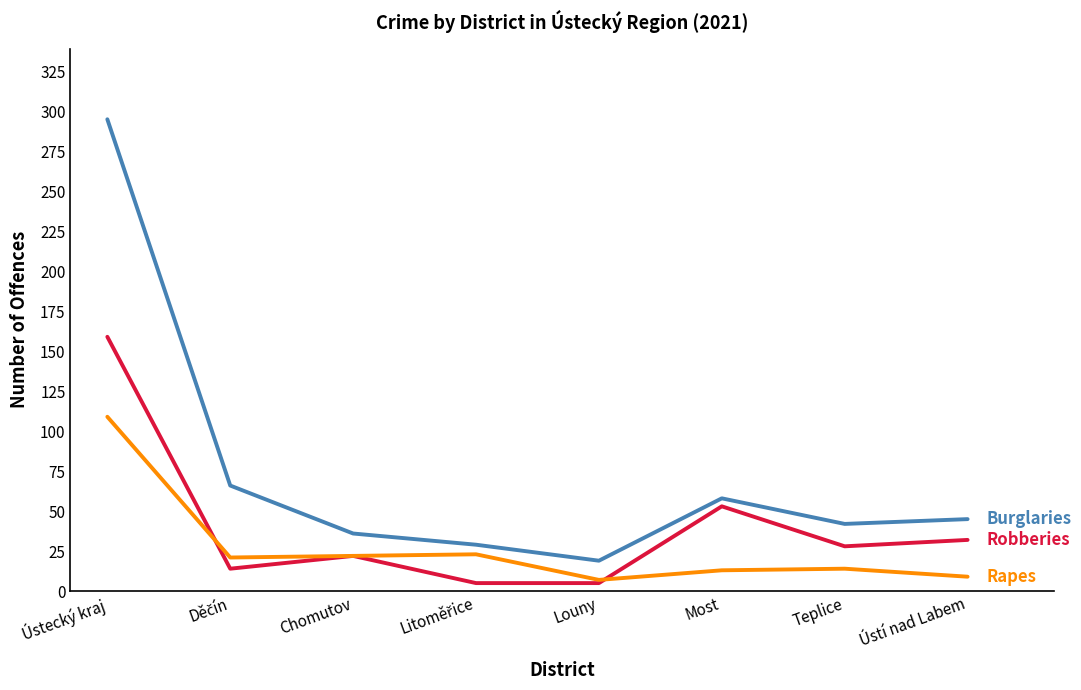

Which category has the highest value across all series?

Ústecký kraj